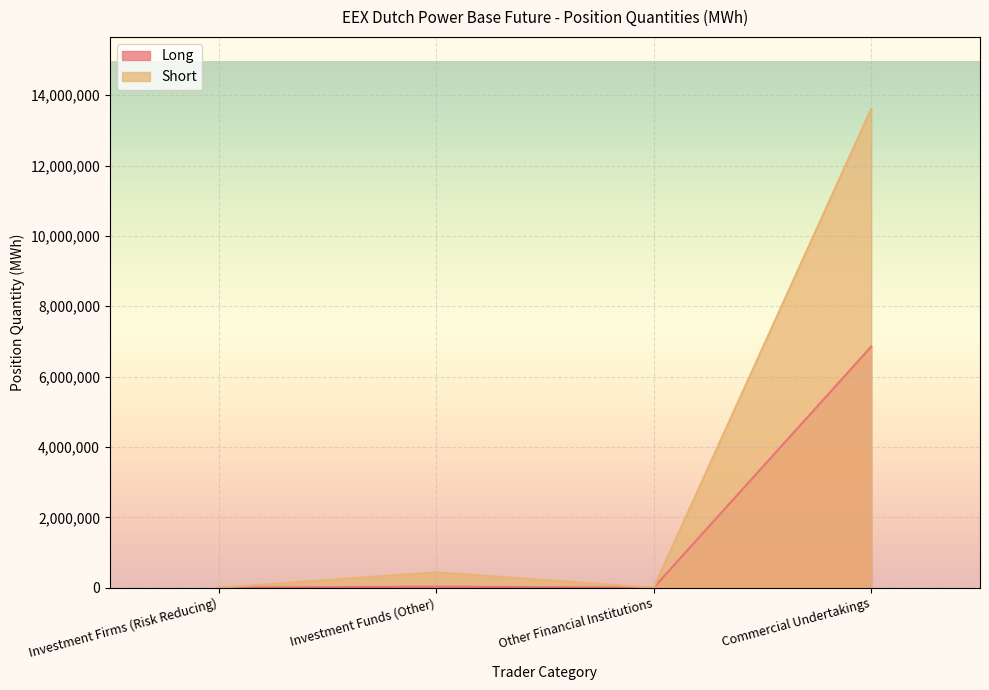

Count the number of categories in the chart.

4